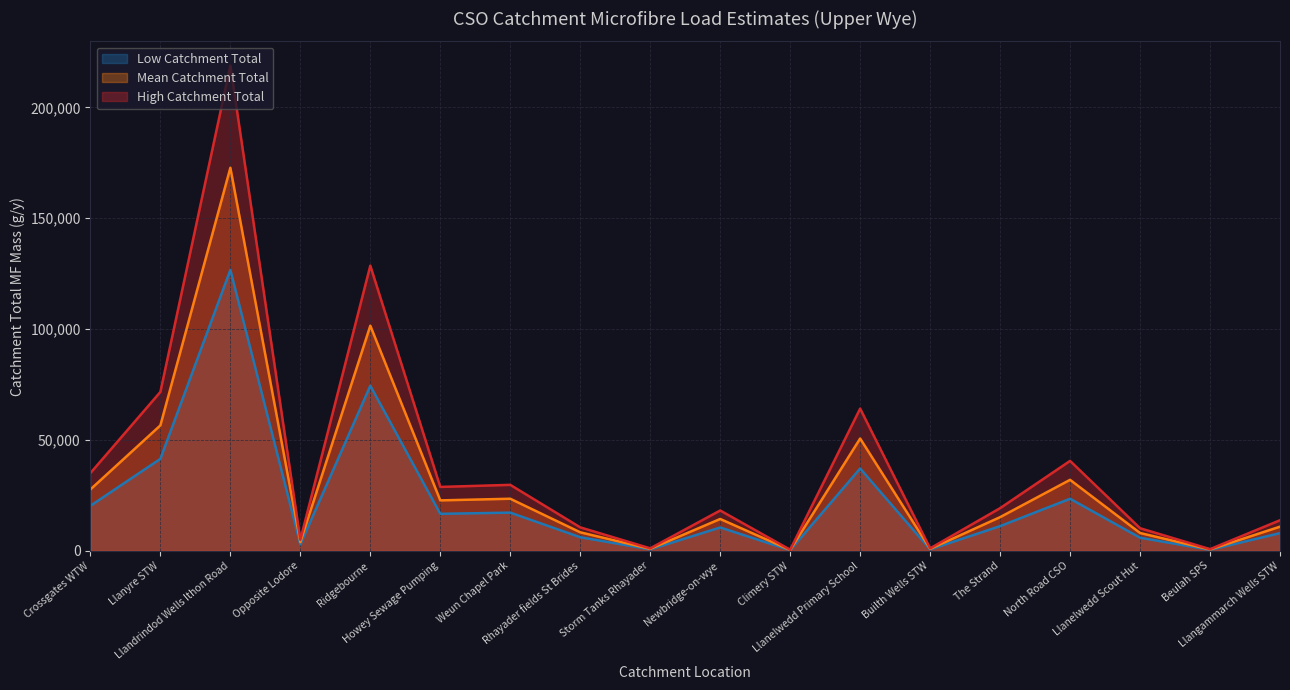

At how many categories does at least one series exceed 104707?

2